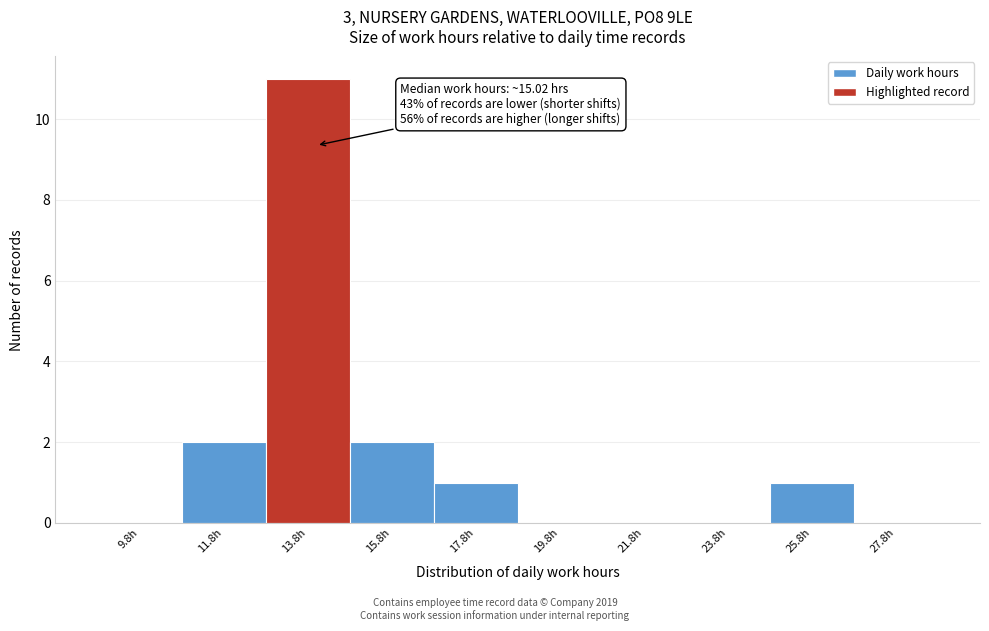

Reading right to left, transcribe all the data shown in this chart.

27.8h=0	25.8h=1	23.8h=0	21.8h=0	19.8h=0	17.8h=1	15.8h=2	13.8h=11	11.8h=2	9.8h=0